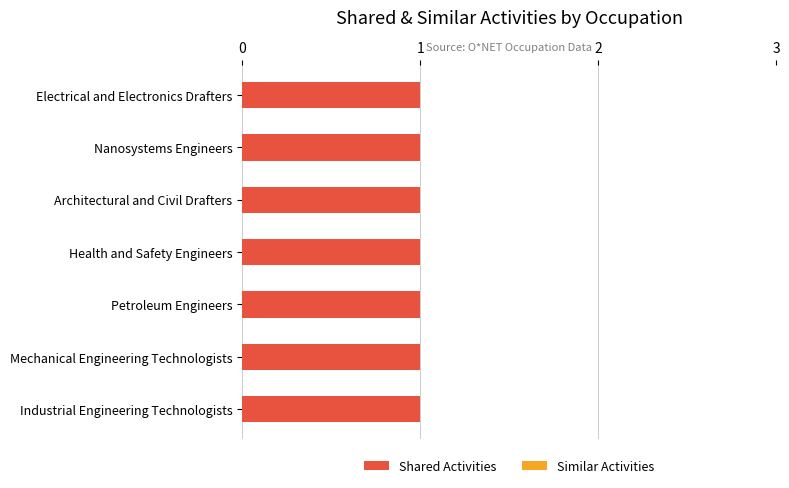

What position from the right is Industrial Engineering Technologists?

1